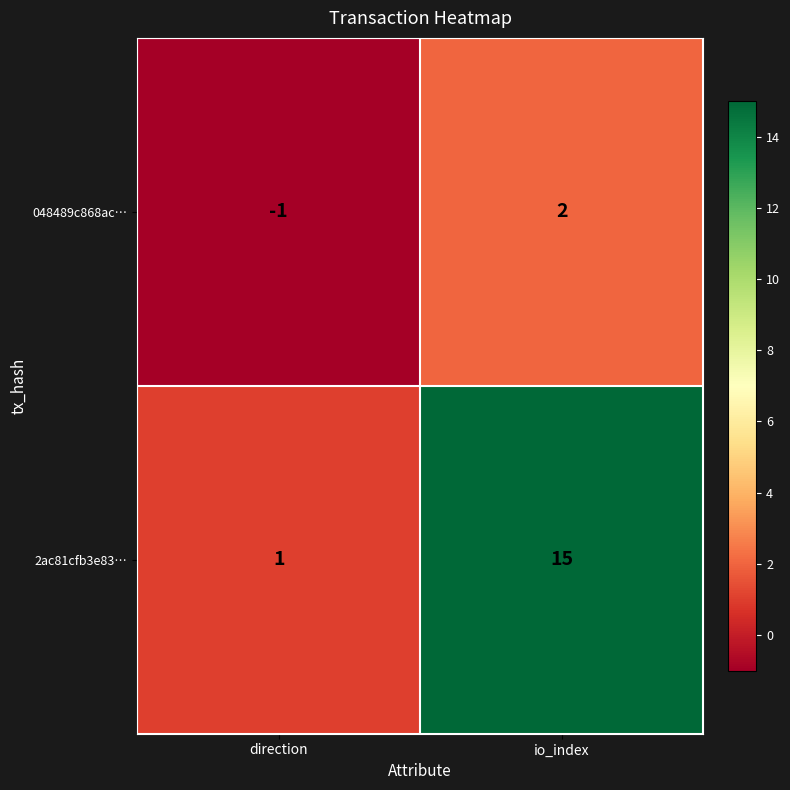

What is the total value across all series at io_index?

17